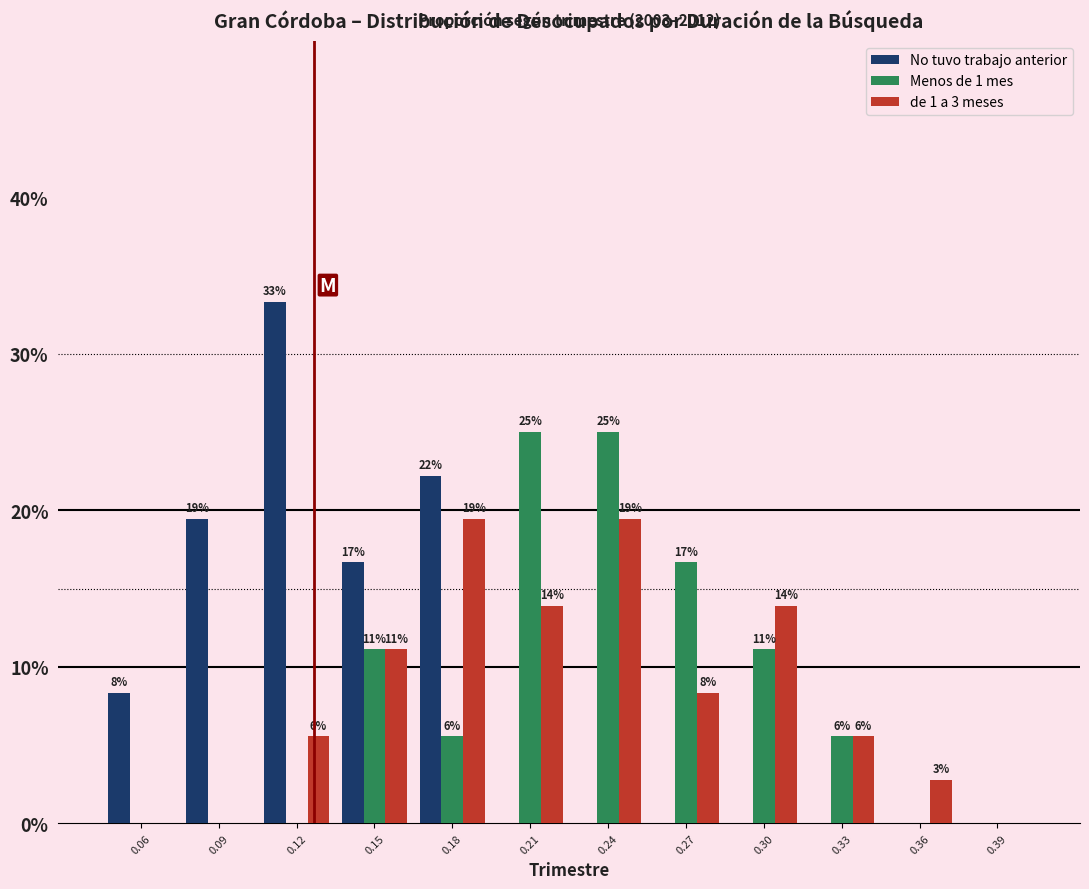

What are all the series names shown in the legend?

No tuvo trabajo anterior, Menos de 1 mes, de 1 a 3 meses